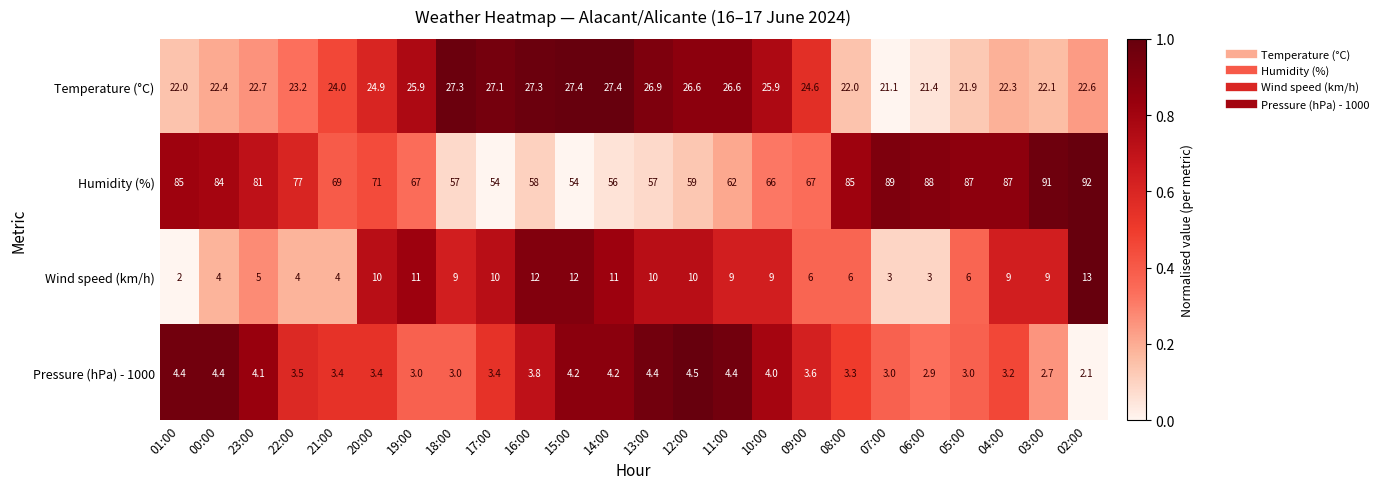

Count the number of categories in the chart.

24